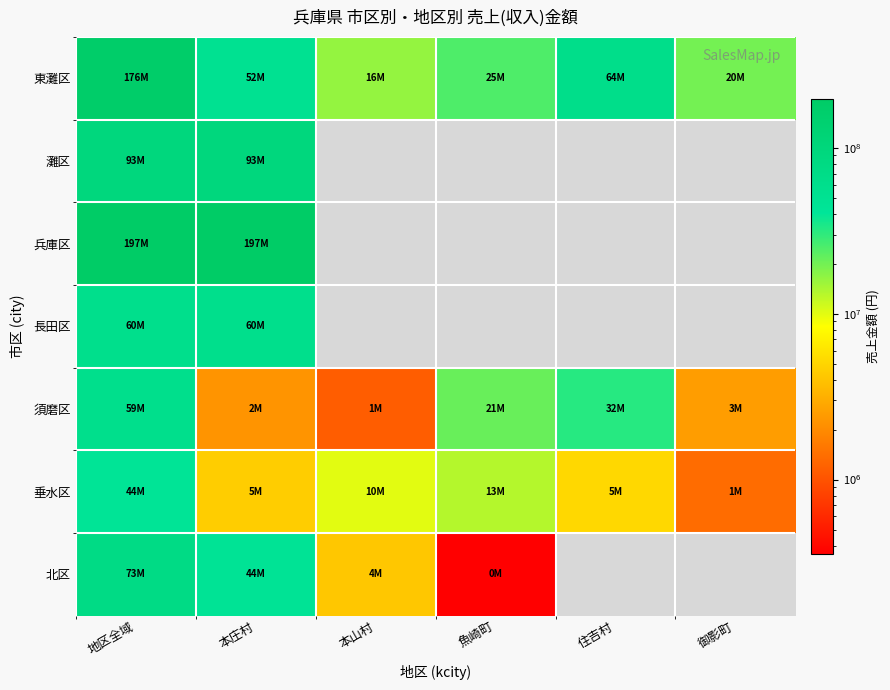

At 地区全域, list the series in order from largest to smallest.

兵庫区, 東灘区, 灘区, 北区, 長田区, 須磨区, 垂水区